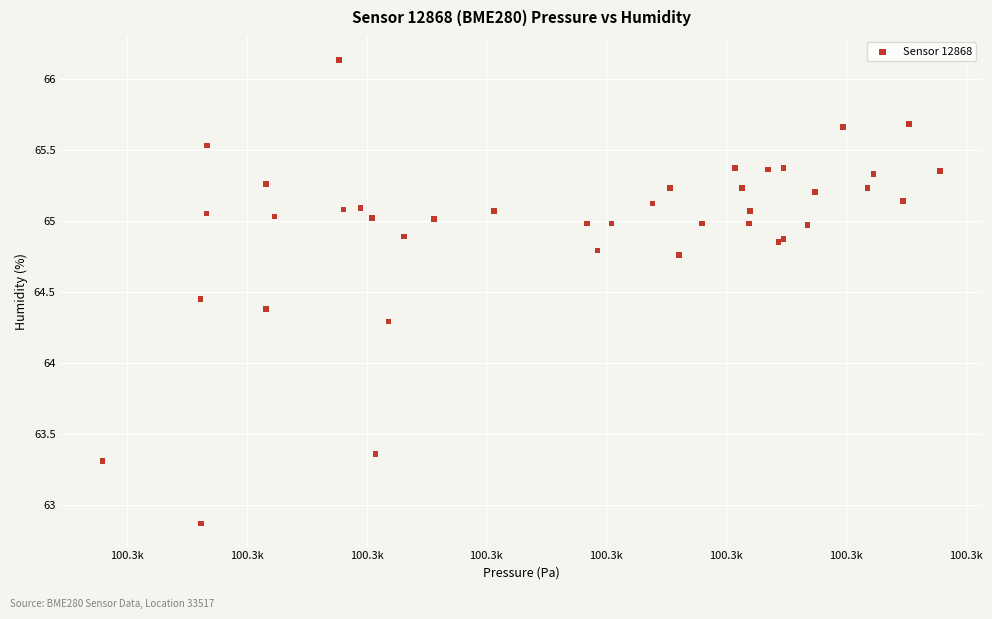

What Y value in the scatter plot is closest to 64?

64.3